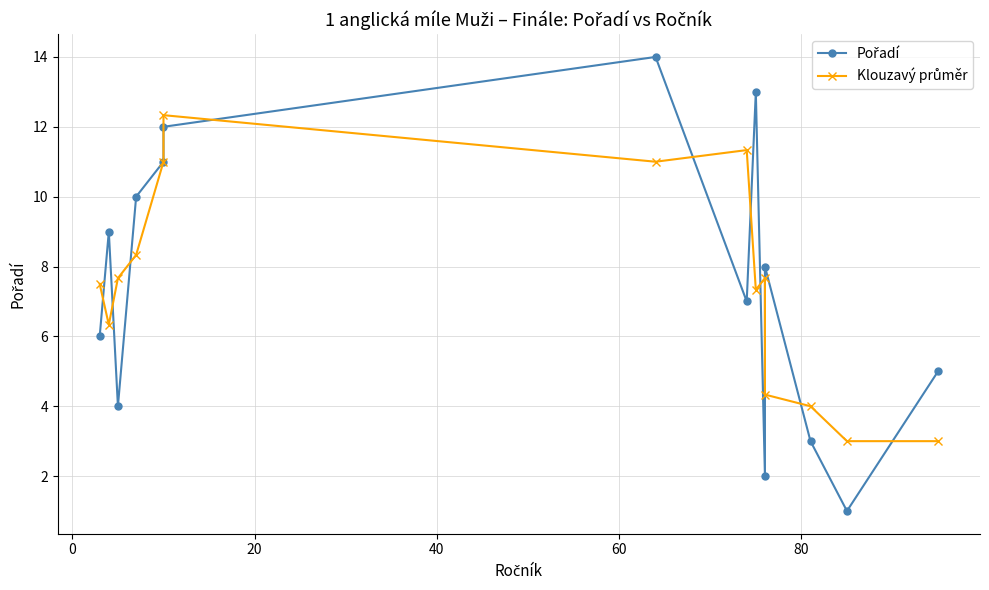

The value of Pořadí at 8 is 2.7. True or false?

False